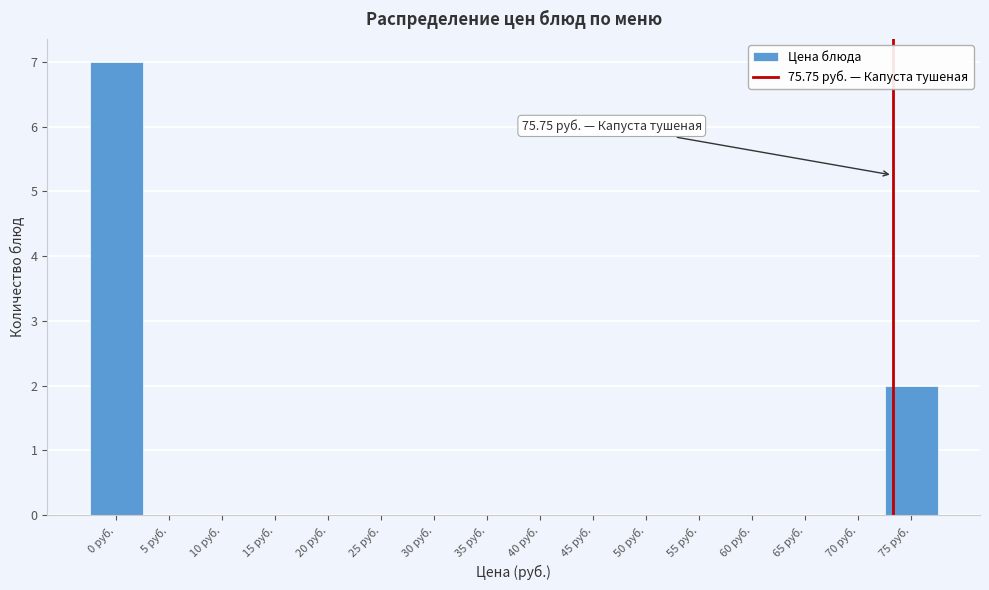

Reading left to right, list all the values displayed in this chart.

0 руб.=7	5 руб.=0	10 руб.=0	15 руб.=0	20 руб.=0	25 руб.=0	30 руб.=0	35 руб.=0	40 руб.=0	45 руб.=0	50 руб.=0	55 руб.=0	60 руб.=0	65 руб.=0	70 руб.=0	75 руб.=2